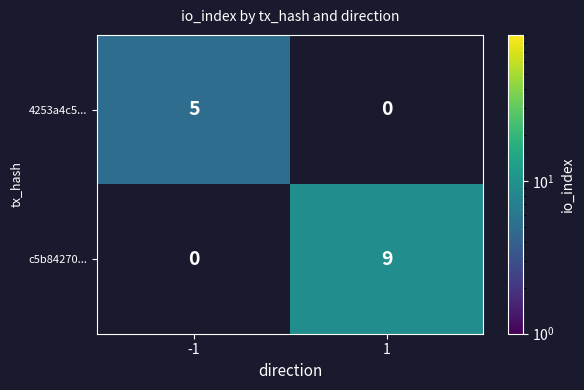

At how many categories does at least one series exceed 6?

1